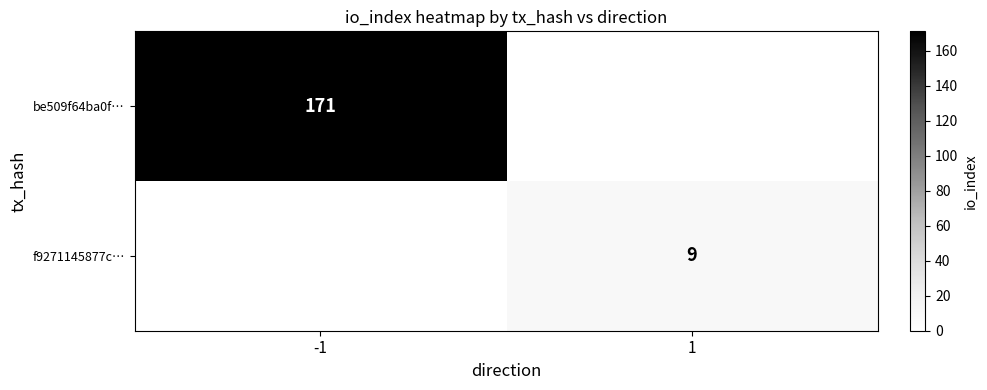

Which label corresponds to the largest value in the chart?

-1